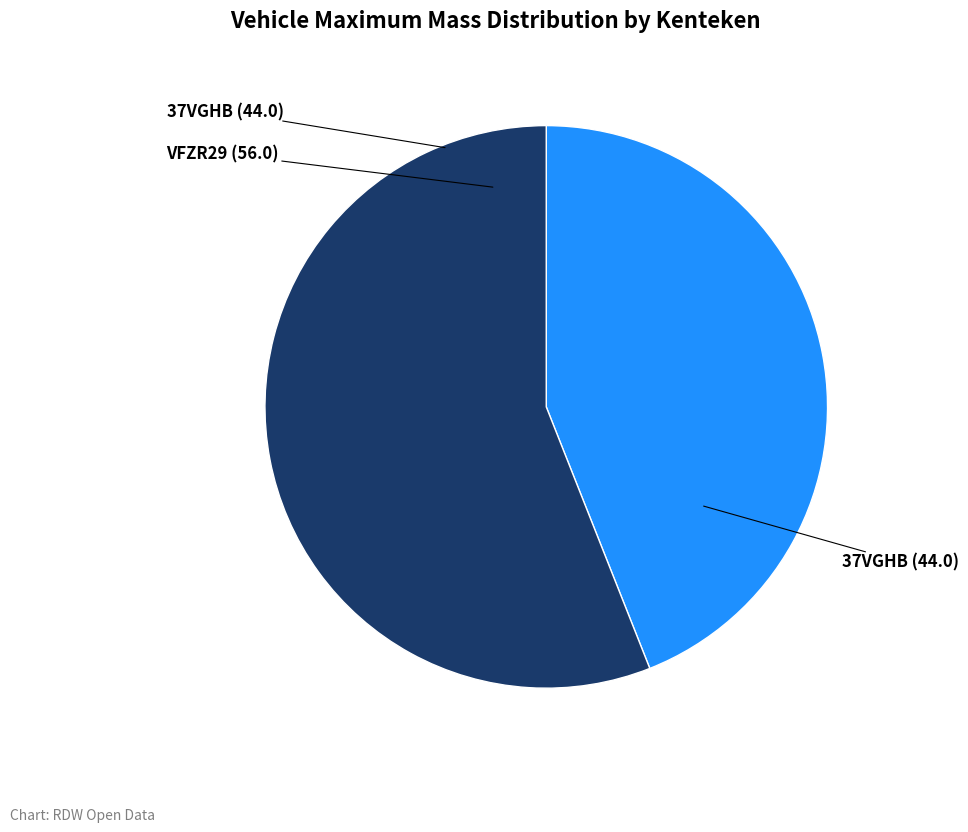

Which slice is the smallest?

37VGHB